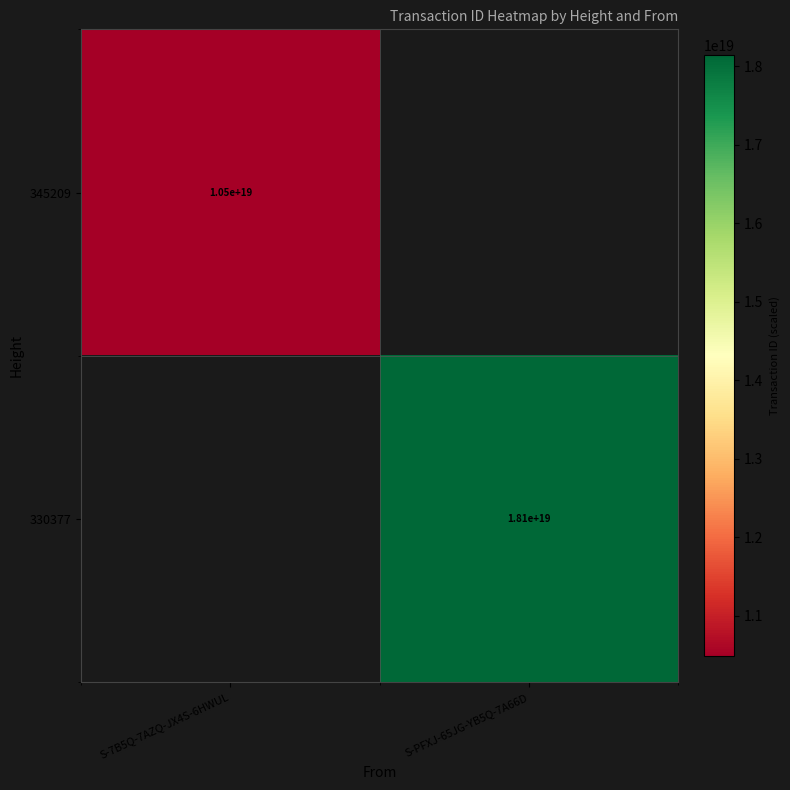

True or false: 345209 has a value of 16779345190209239040 at S-7B5Q-7AZQ-JX4S-6HWUL.

False